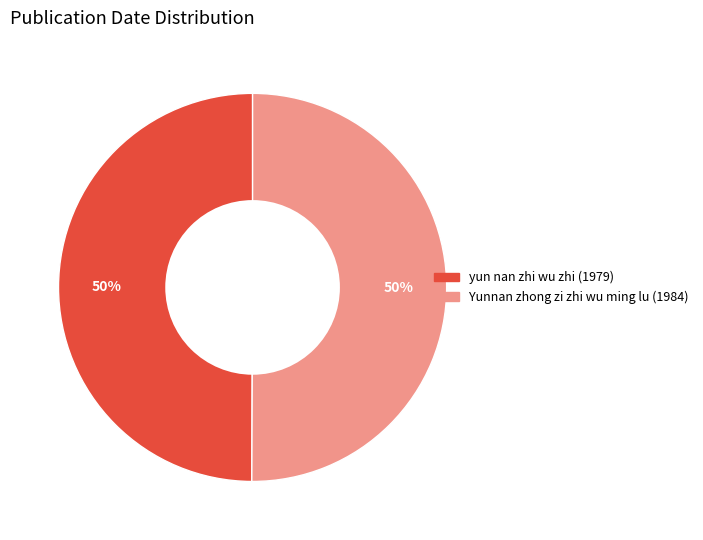

Is the sum of Yunnan zhong zi zhi wu ming lu (1984) and yun nan zhi wu zhi (1979) greater than half?

Yes